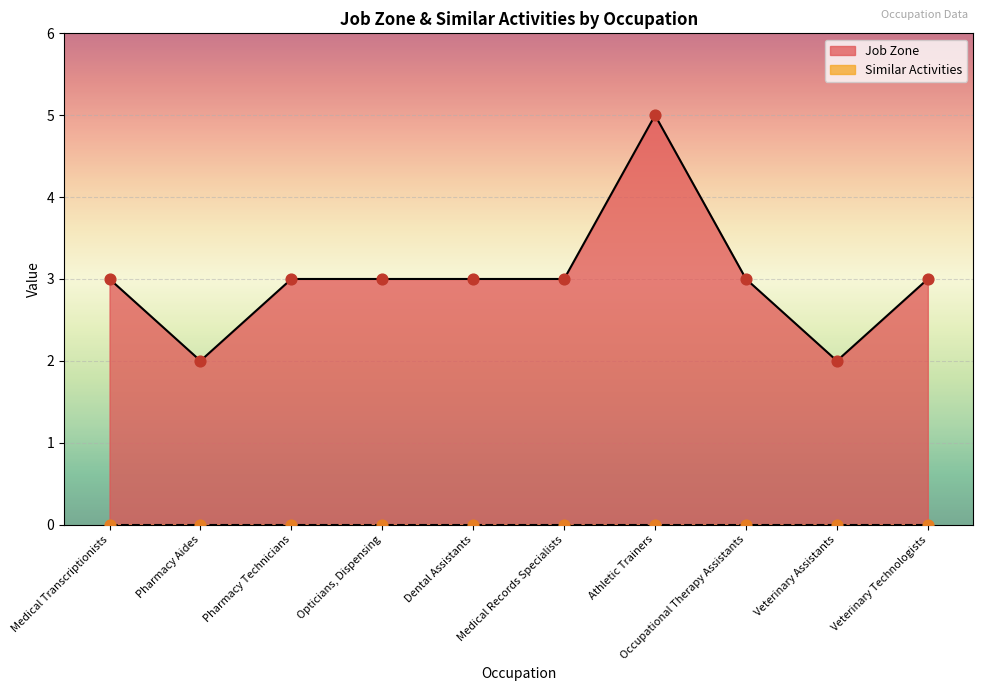

Between Veterinary Technologists and Occupational Therapy Assistants, which is larger?

Veterinary Technologists